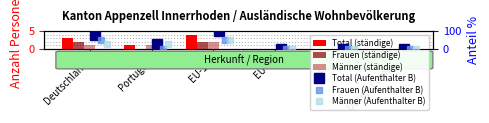

What is the label of the 4th bar from the left?

EU-8